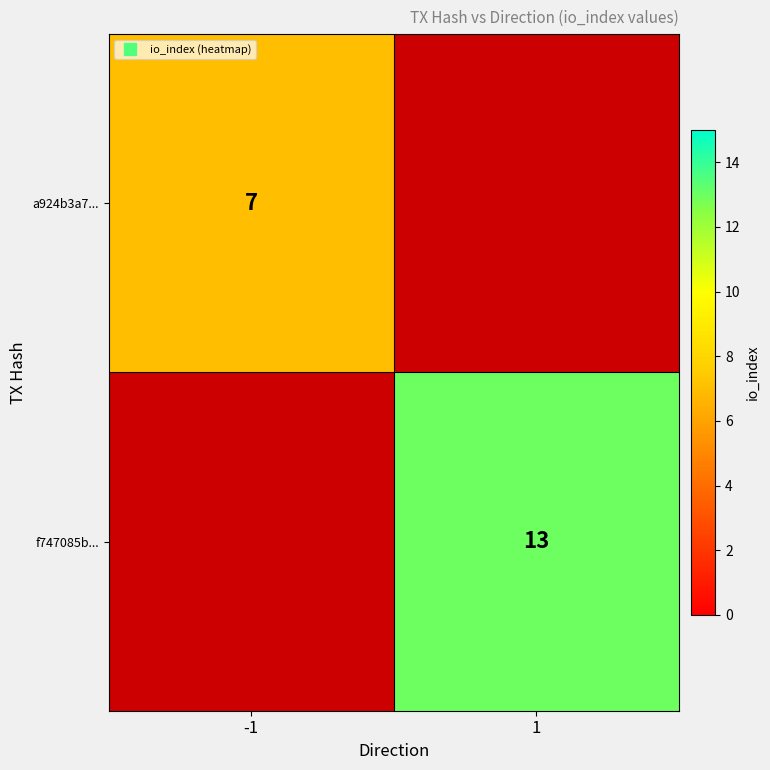

Rank the series by their maximum value, from lowest to highest.

a924b3a7..., f747085b...